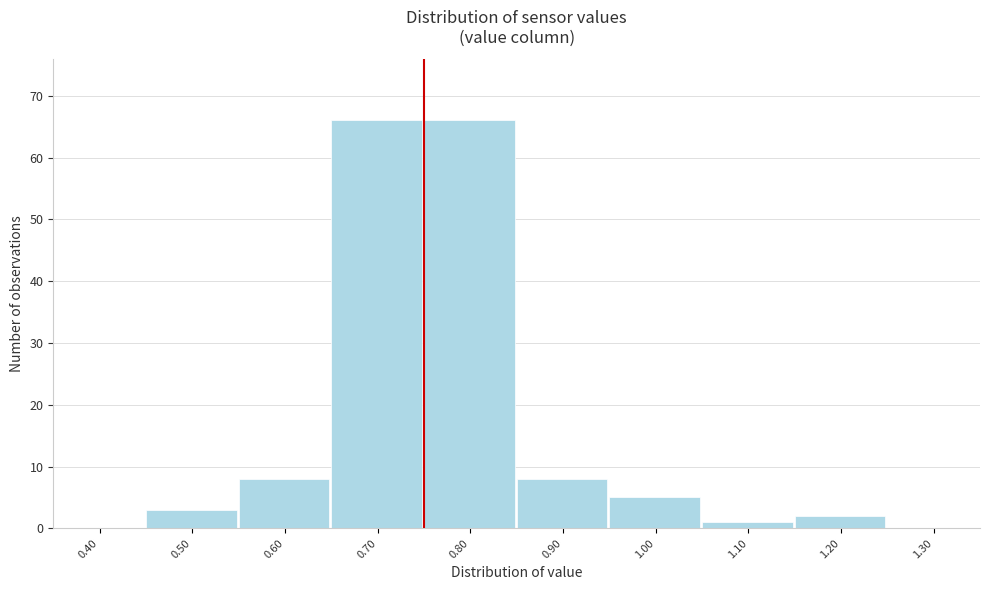

Reading left to right, list all the values displayed in this chart.

0.40=0	0.50=3	0.60=8	0.70=66	0.80=66	0.90=8	1.00=5	1.10=1	1.20=2	1.30=0